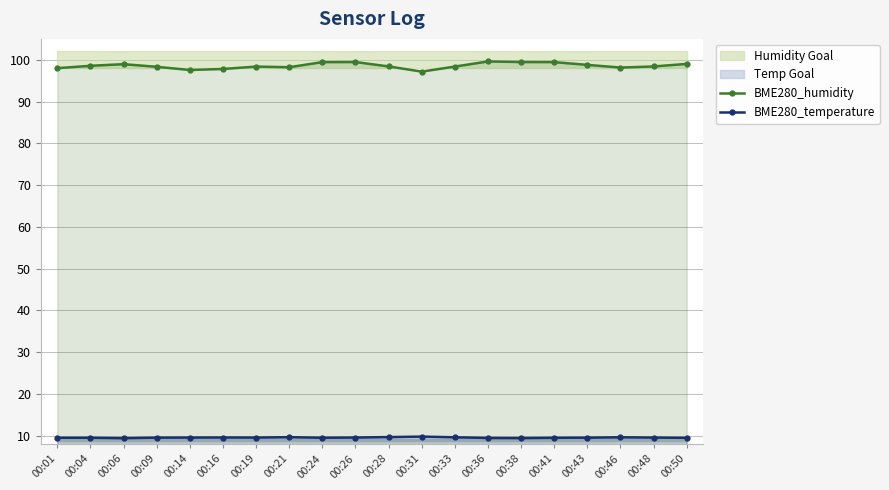

At which category does BME280_temperature reach its first local valley?

00:06